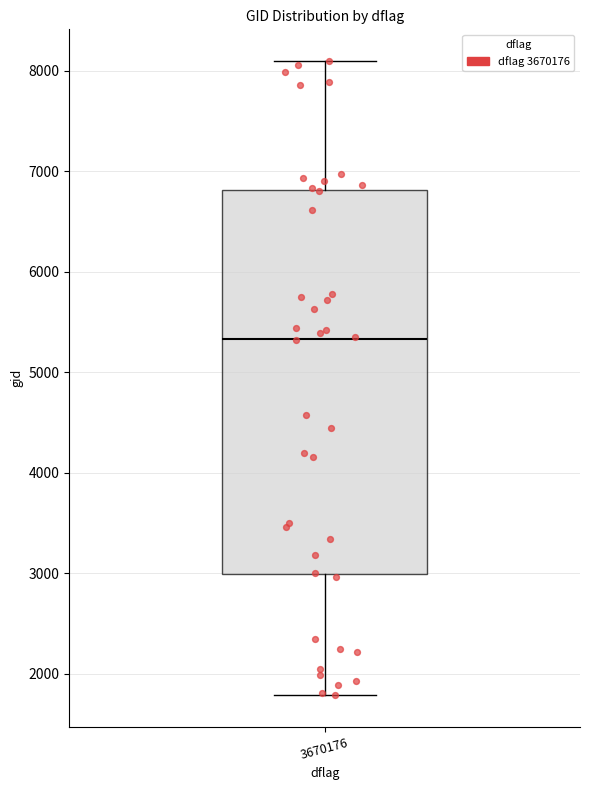

Read this box plot against the y-axis: the position of the median line, the range covered by the box, and the ends of both whiskers. The values are not printed on the chart, so give them approximately, as read against the axis.

median 5300, box 3000 to 6800, whiskers 1800 to 8100